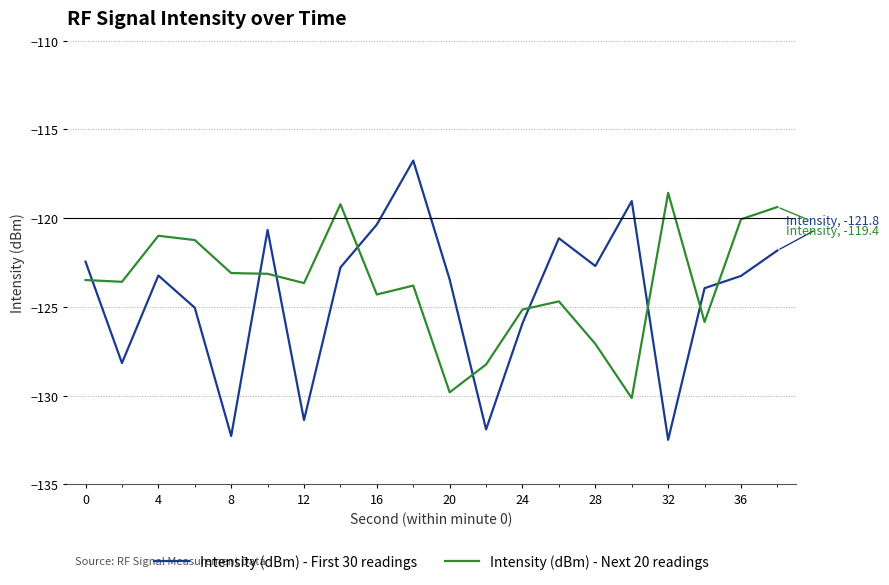

List the series in order of their peak value, lowest first.

Intensity (dBm) - Next 20 readings, Intensity (dBm) - First 30 readings